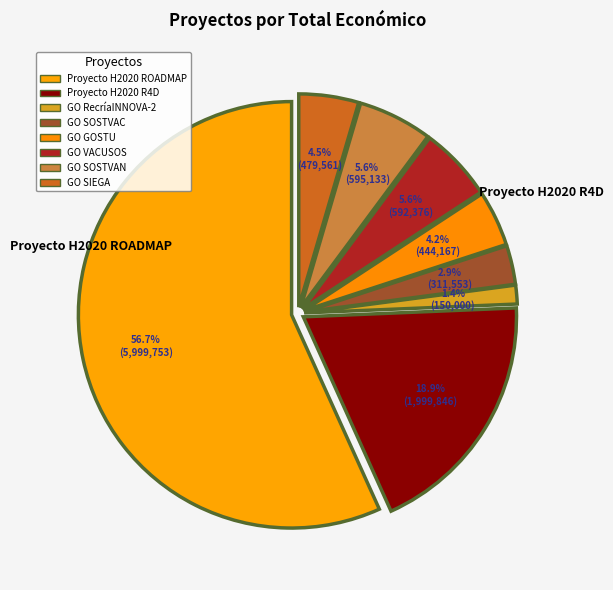

Rank the categories by value from lowest to highest.

GO RecríaINNOVA-2, GO SOSTVAC, GO GOSTU, GO SIEGA, GO VACUSOS, GO SOSTVAN, Proyecto H2020 R4D, Proyecto H2020 ROADMAP